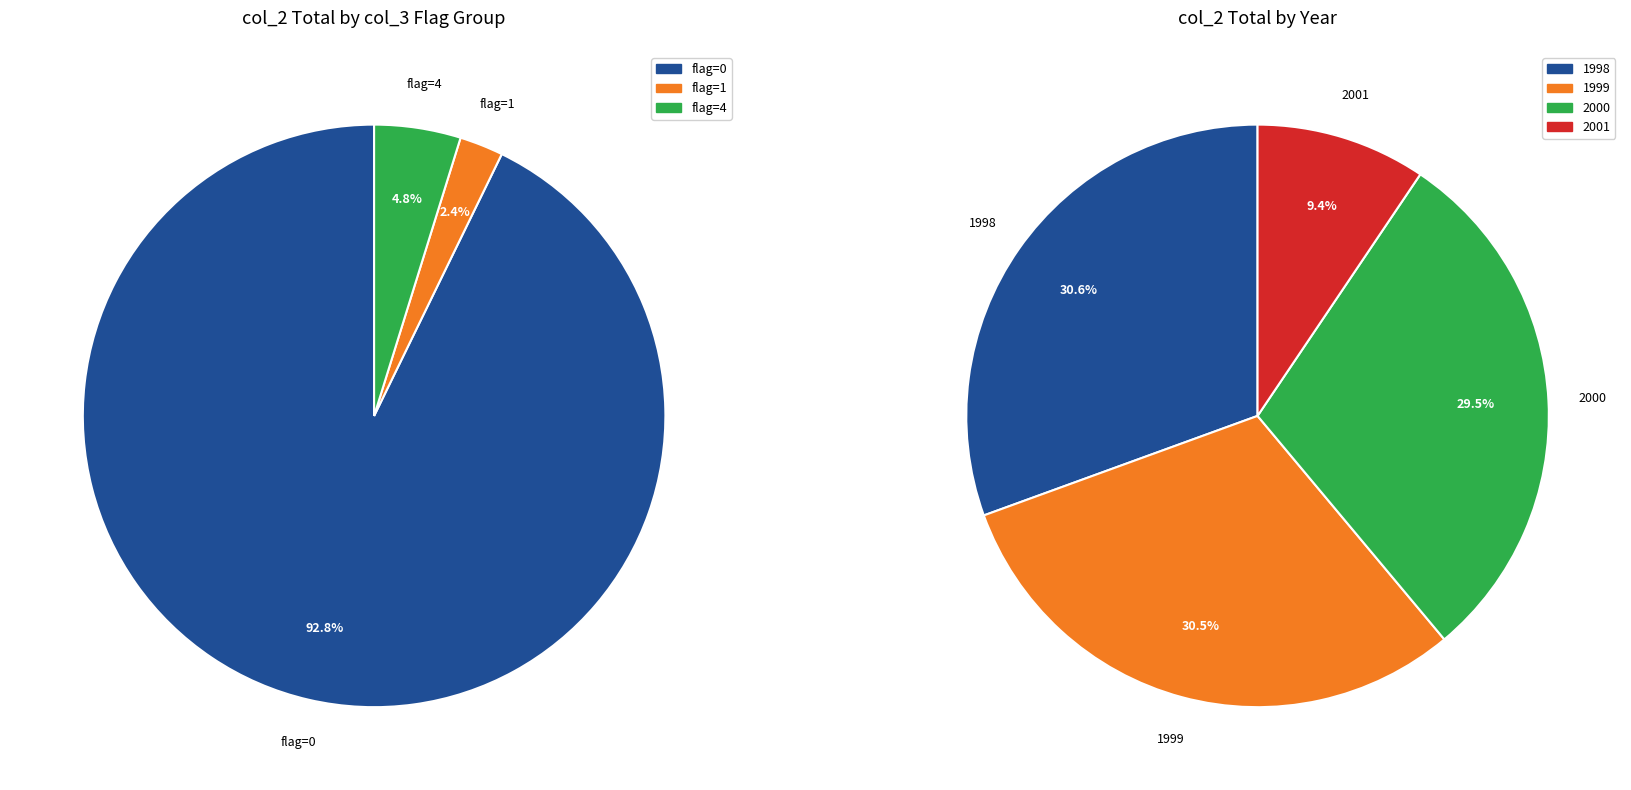

Is 17 the majority of the pie?

No